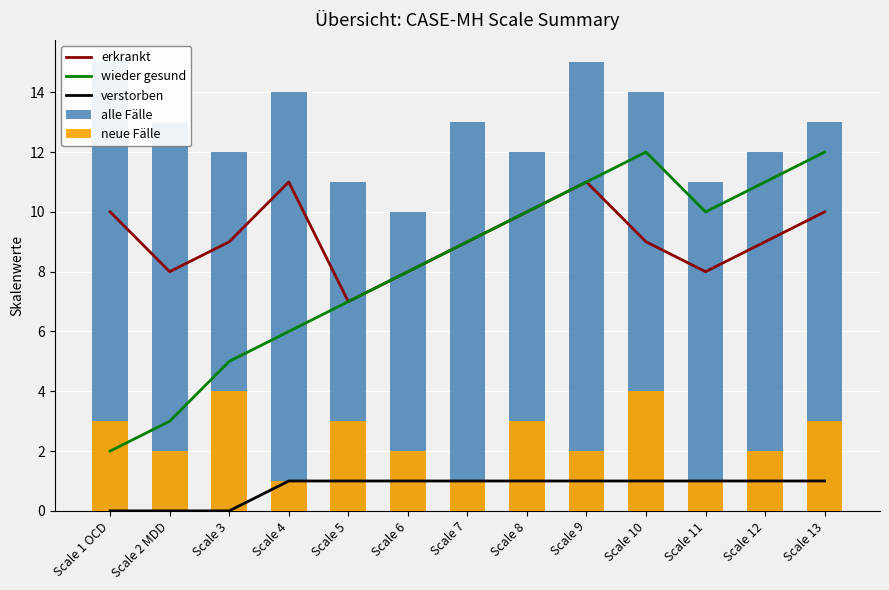

Reading right to left, extract all data points from this chart.

erkrankt: 10	9	8	9	11	10	9	8	7	11	9	8	10
wieder gesund: 12	11	10	12	11	10	9	8	7	6	5	3	2
verstorben: 1	1	1	1	1	1	1	1	1	1	0	0	0
alle Fälle: 13	12	11	14	15	12	13	10	11	14	12	13	15
neue Fälle: 3	2	1	4	2	3	1	2	3	1	4	2	3